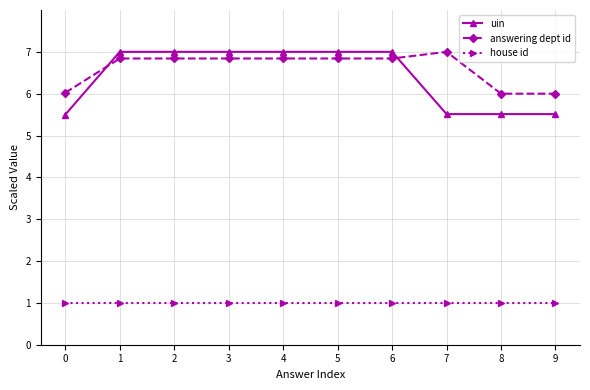

How many data points does each series have?

10